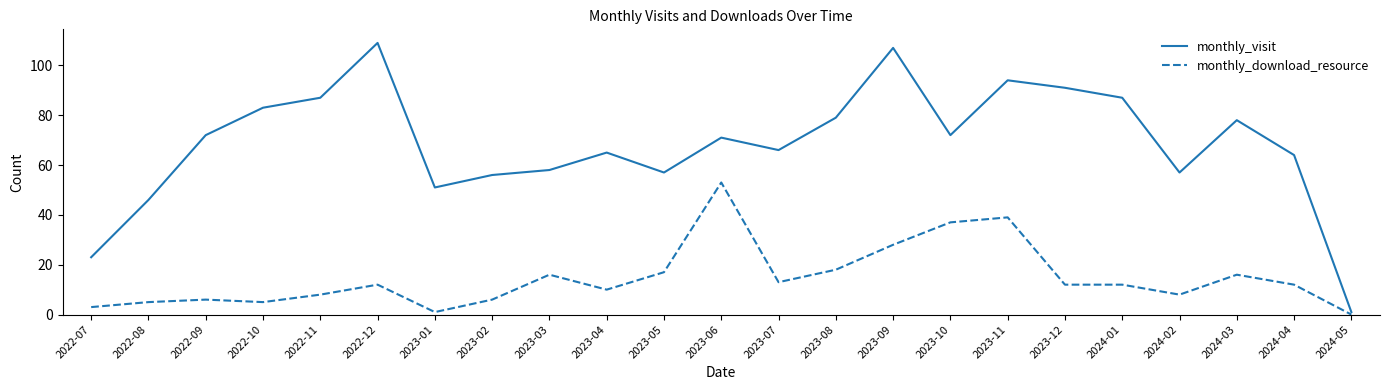

Does the chart have visible grid lines?

No